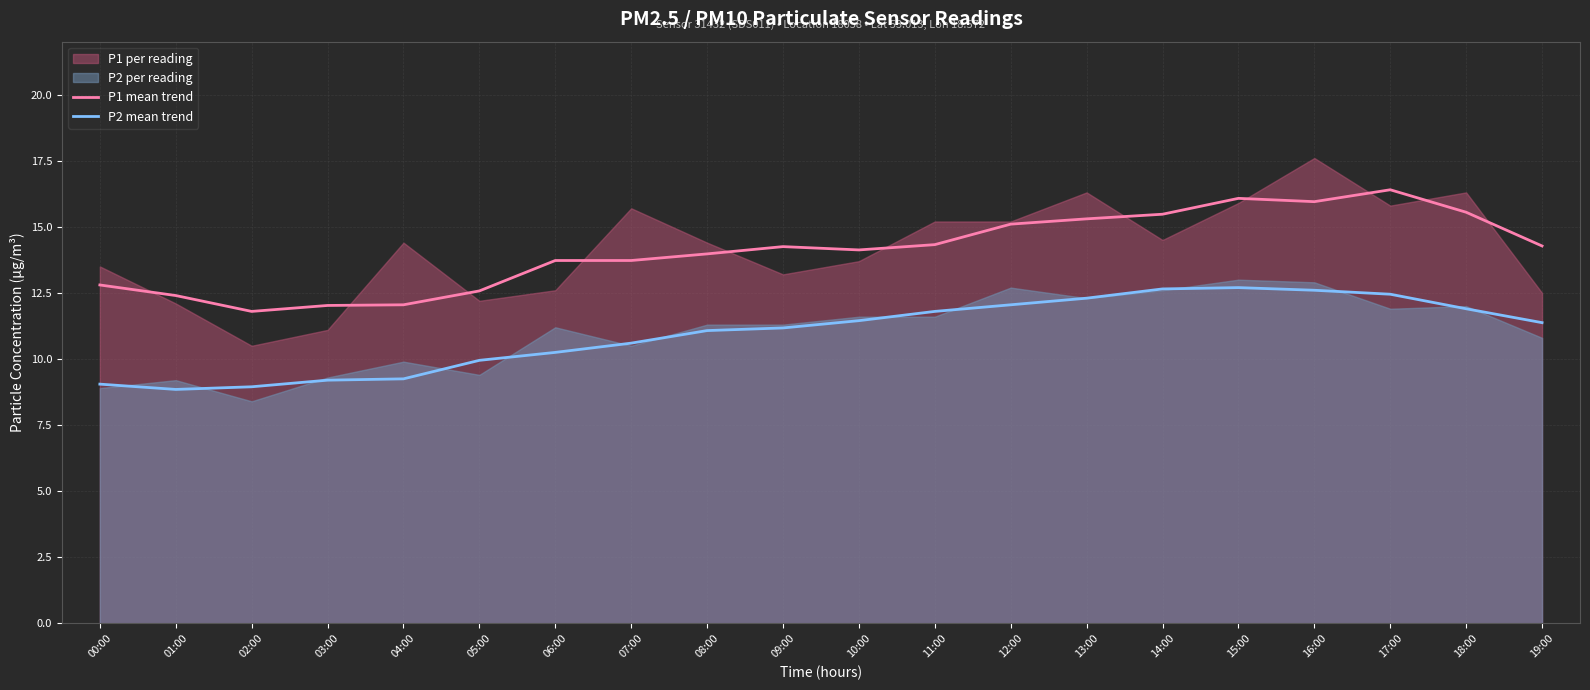

True or false: P2 mean trend and P1 mean trend intersect in this chart.

False